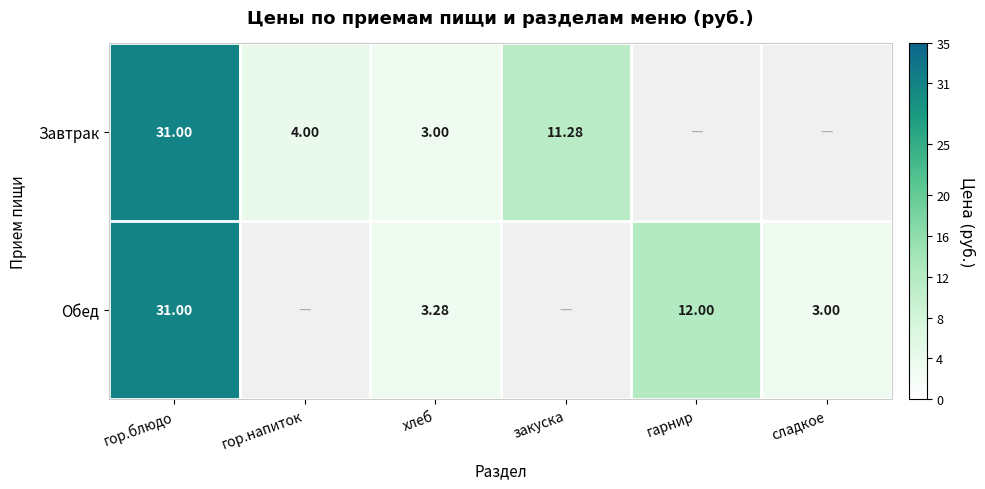

Is it true that Завтрак equals 3.3 at закуска?

False